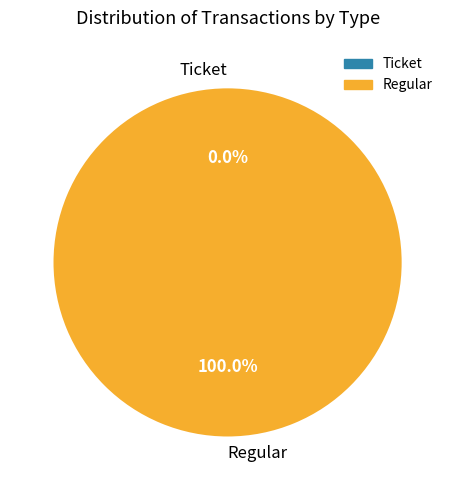

Do Ticket and Regular together represent more than half of the pie?

Yes